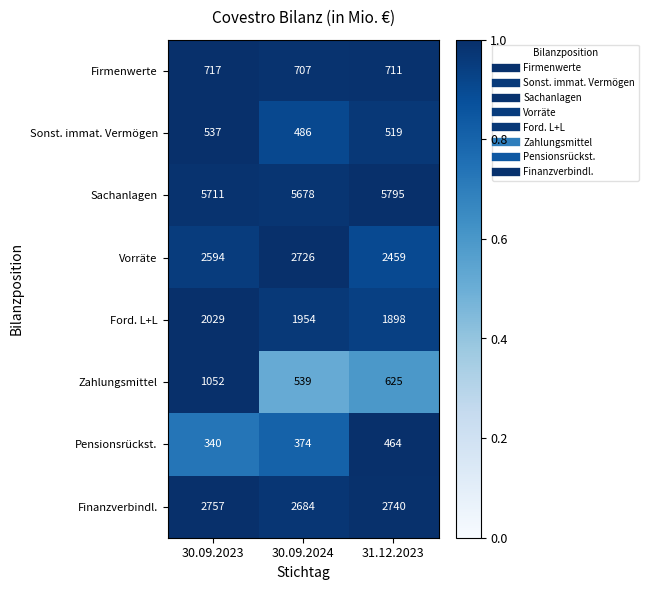

Where is Firmenwerte nearest to the value 712?

31.12.2023